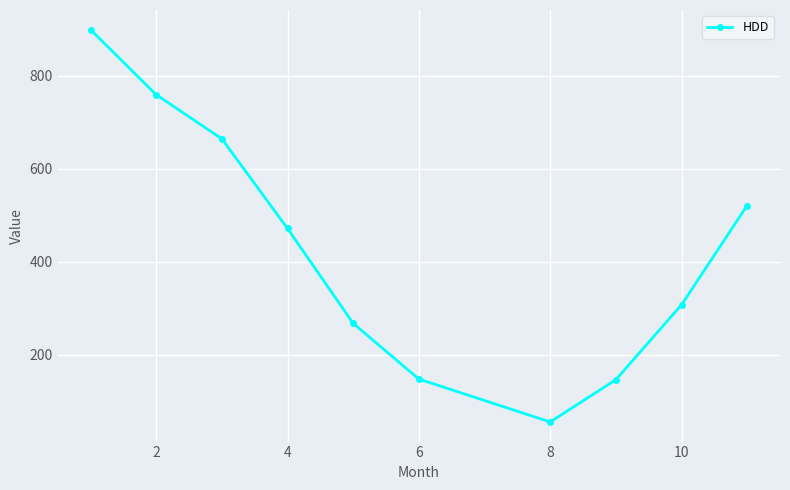

What is the average value?

423.7